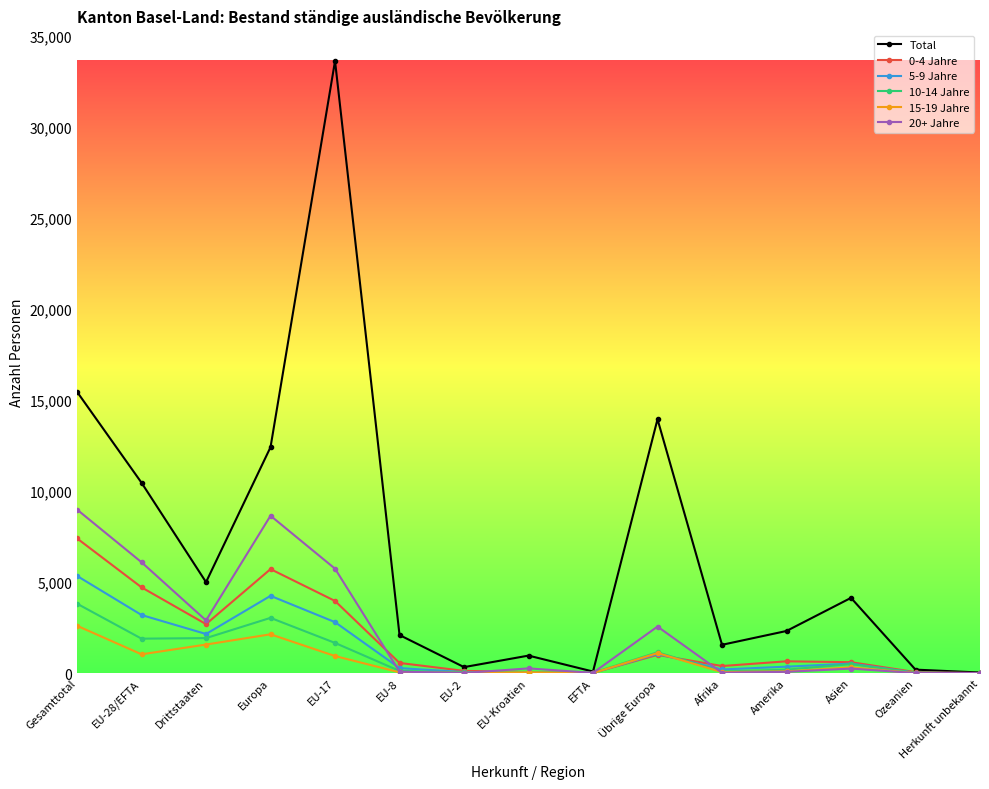

What is the difference between the second highest and second lowest values in the 0-4 Jahre series?

5697